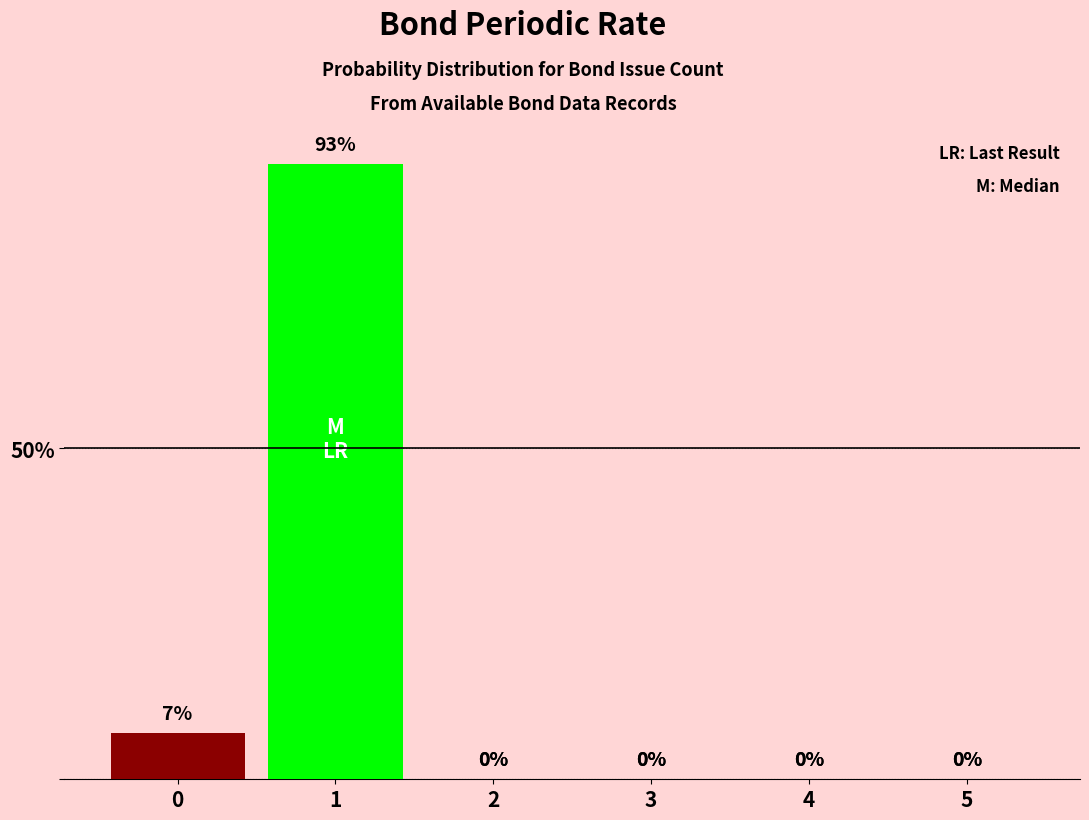

What is the change in value from 0 to 5?

-7